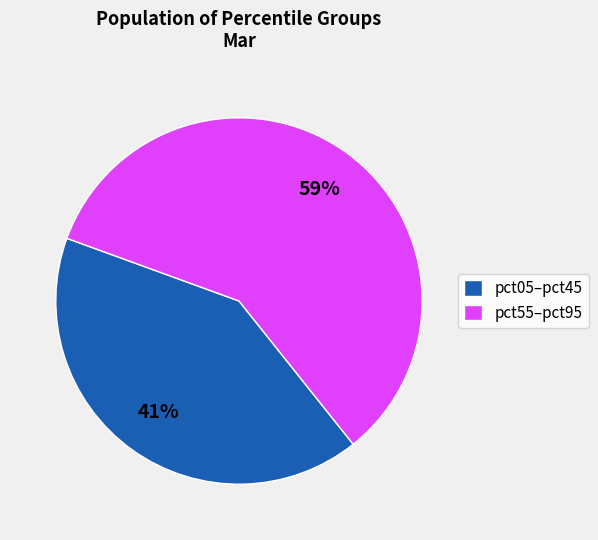

Rank the categories by value from highest to lowest.

pct55–pct95, pct05–pct45